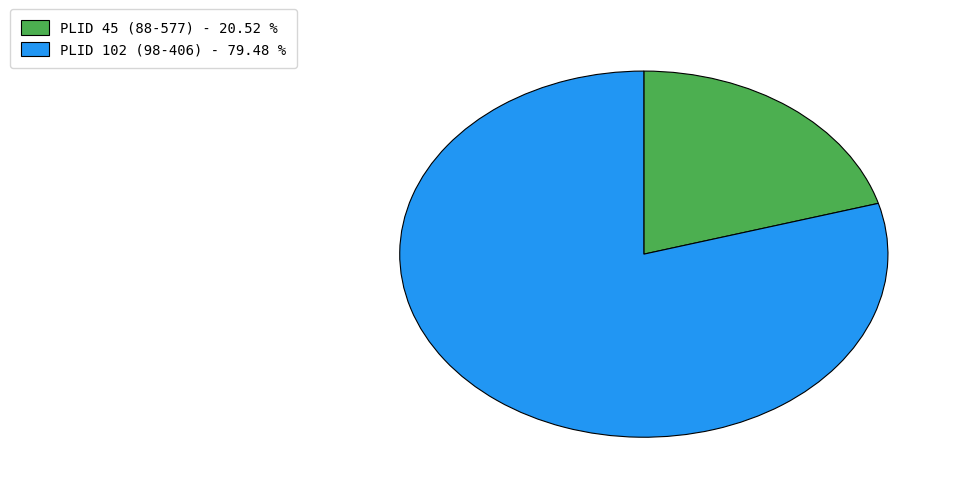

What is the largest slice in the pie chart?

PLID 102 (98-406)